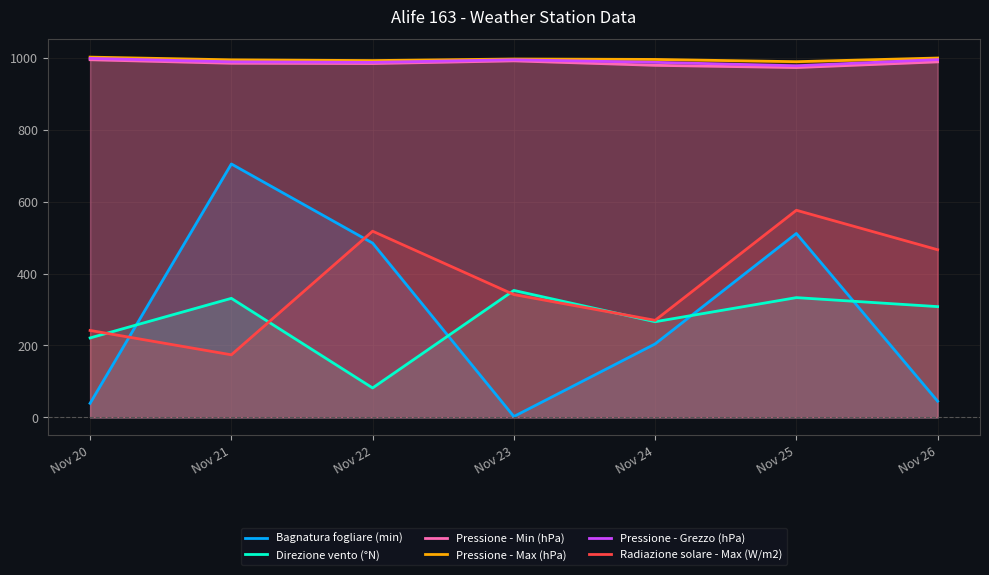

How many interior local peaks does the Pressione - Max (hPa) series have?

1